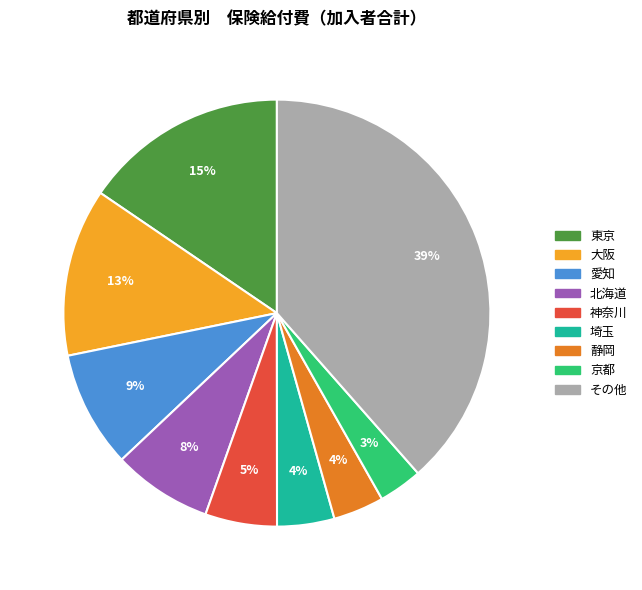

Is there any slice that represents more than half of the pie?

No